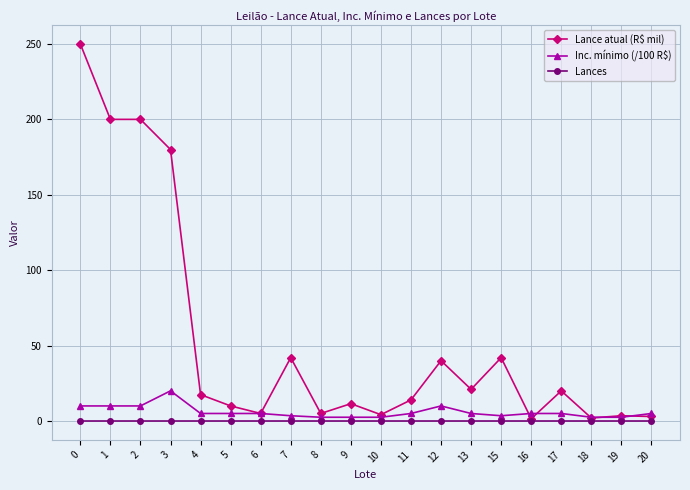

True or false: Inc. mínimo (/100 R$) has a value of 5.0 at 11.

True